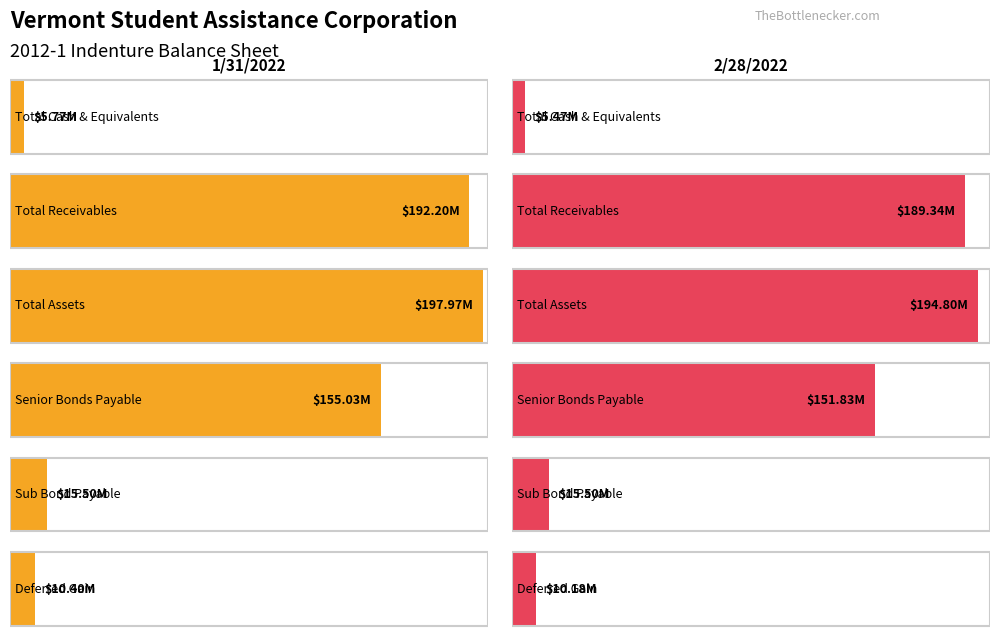

How many groups of bars are there?

6